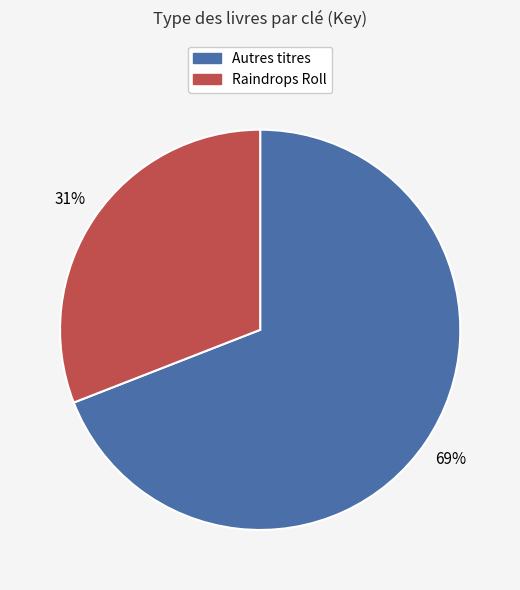

Does any single category account for the majority?

Yes